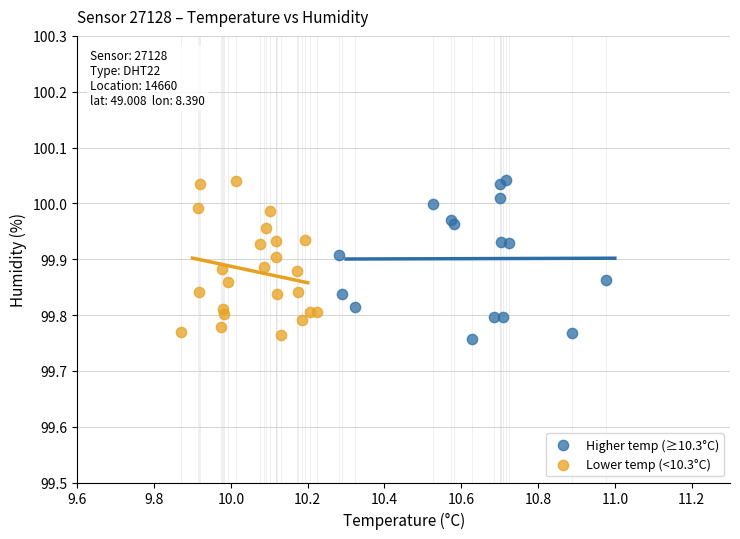

What are all the series names shown in the legend?

Higher temp (≥10.3°C), Lower temp (<10.3°C)